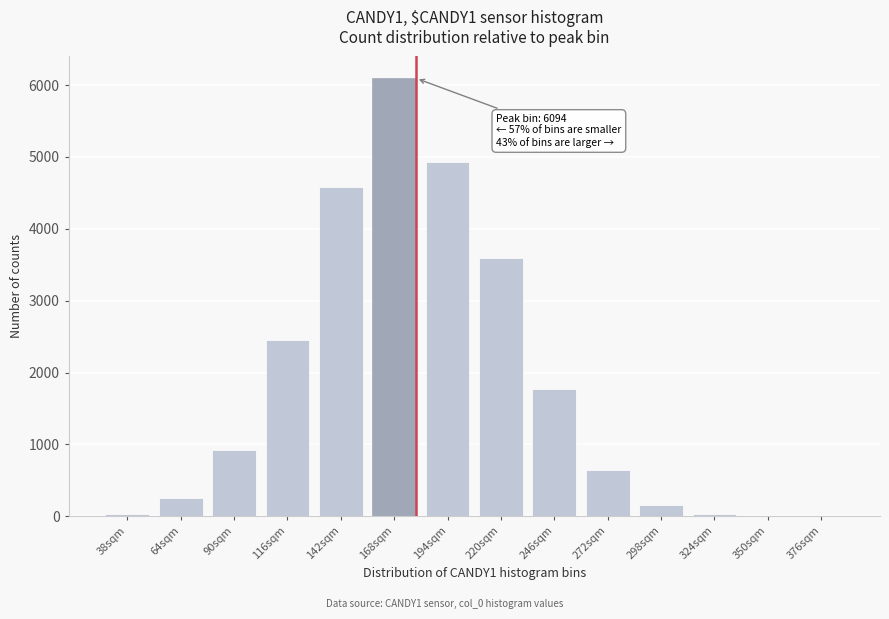

What is the change in value from 90sqm to 168sqm?

+5166